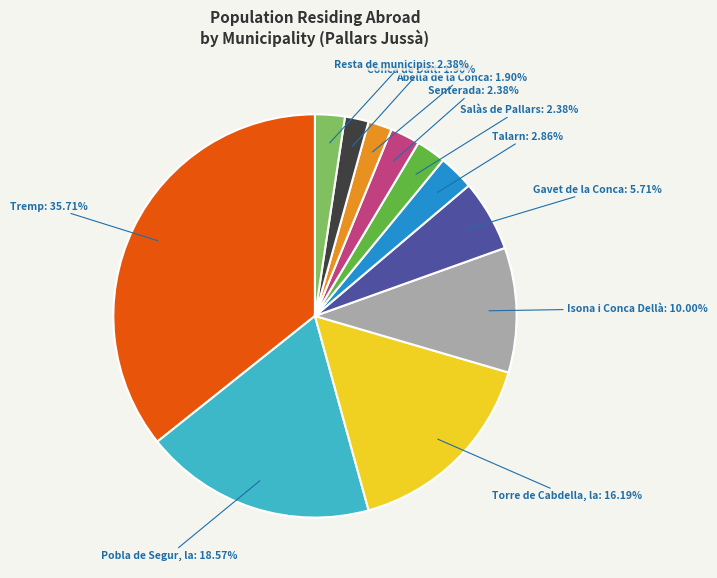

Does any single category account for the majority?

No